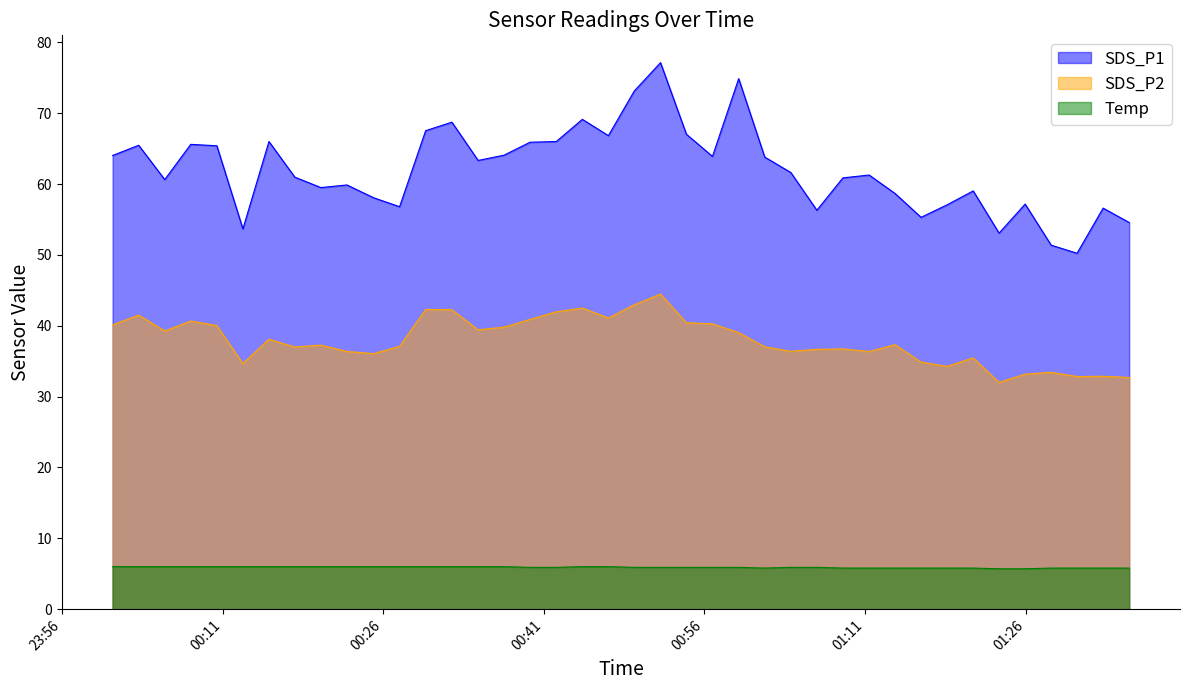

List the series in order of their overall mean, lowest first.

Temp, SDS_P2, SDS_P1